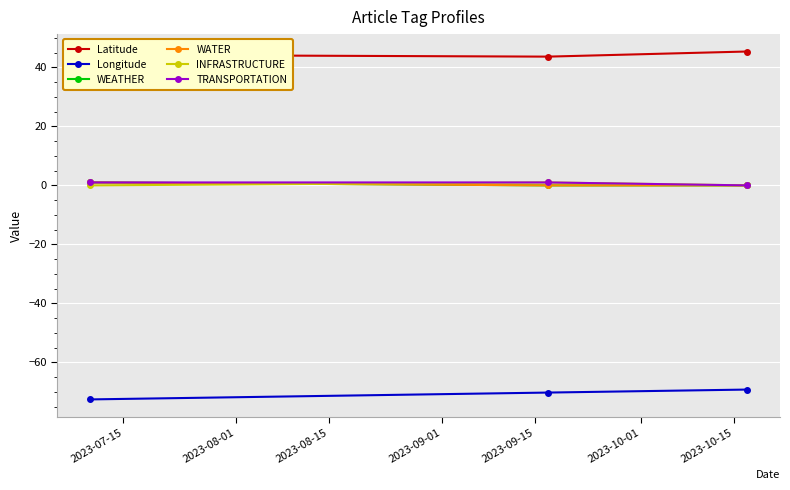

What is the label of the 3rd point from the right?

2023-07-15